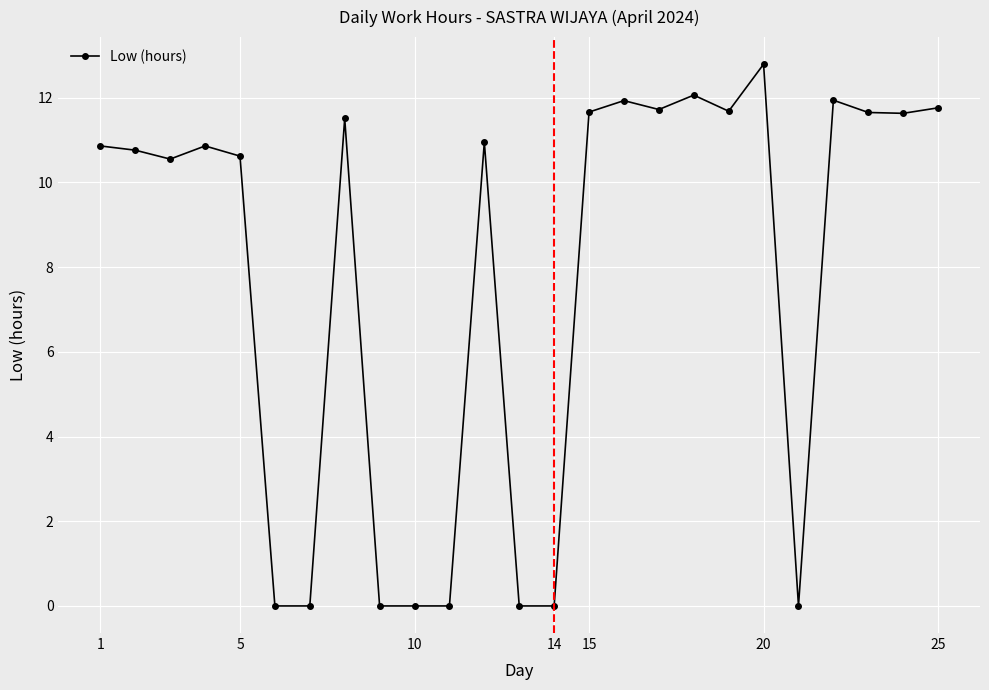

How many lines are shown in the chart?

1